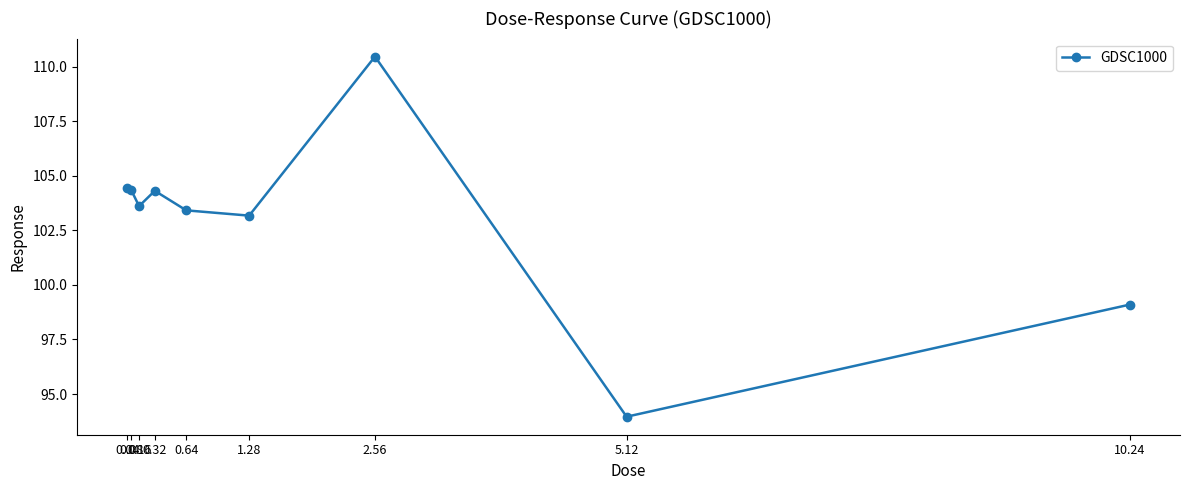

Where is the first local minimum?

0.16